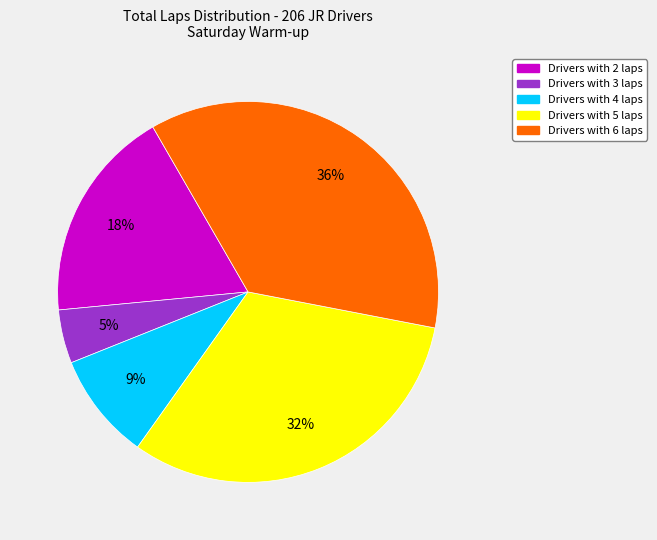

Do Drivers with 3 laps and Drivers with 4 laps together represent more than half of the pie?

No